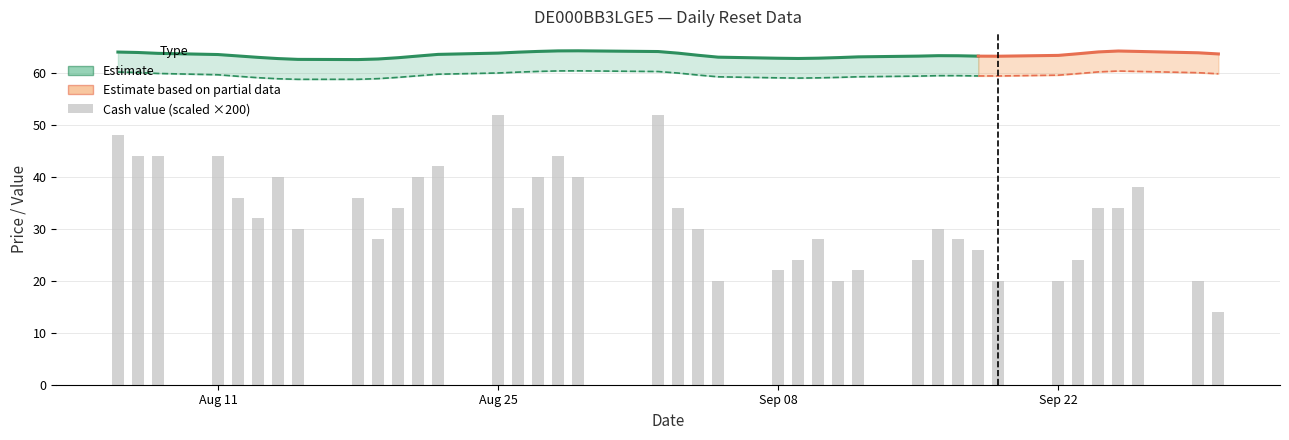

What is the minimum value for Cash value?

0.1